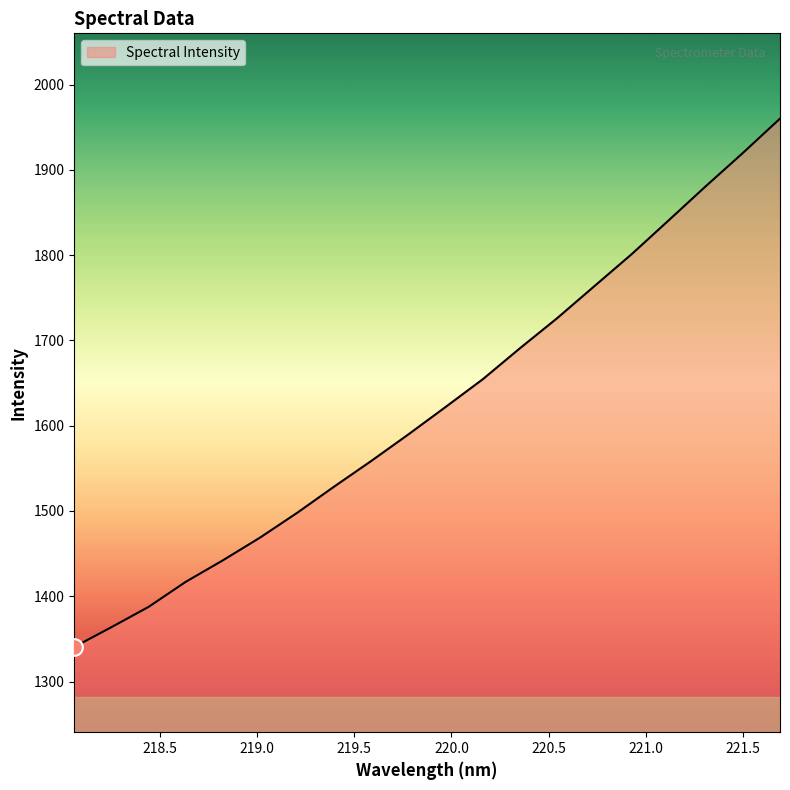

What is the average value?

1622.8